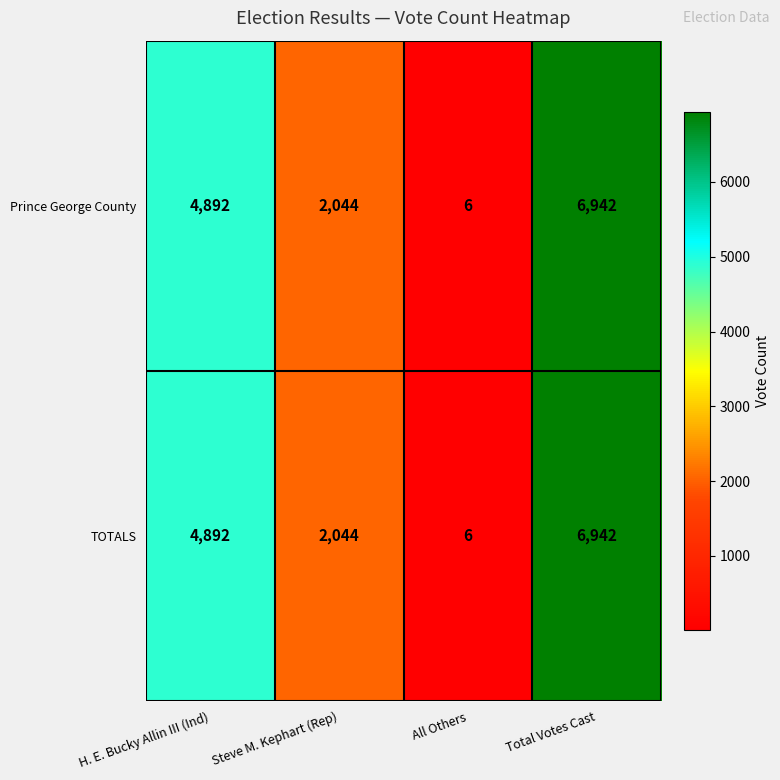

List the labels in order of TOTALS value, smallest first.

All Others, Steve M. Kephart (Rep), H. E. Bucky Allin III (Ind), Total Votes Cast